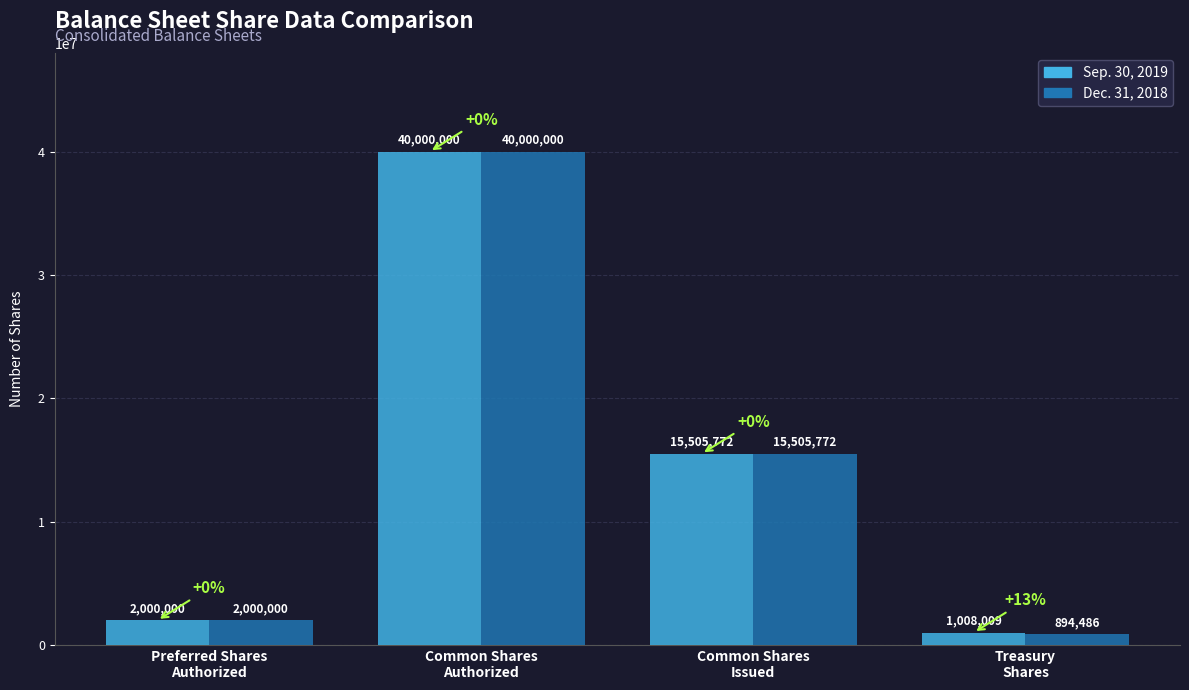

What is the sum of the Sep. 30, 2019 values at Common Shares
Authorized and Common Shares
Issued?

55505772